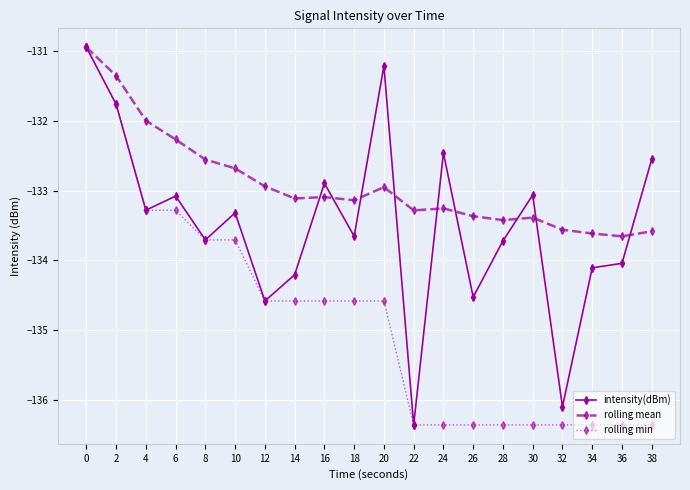

At 28, list the series in order from smallest to largest.

rolling min, intensity(dBm), rolling mean